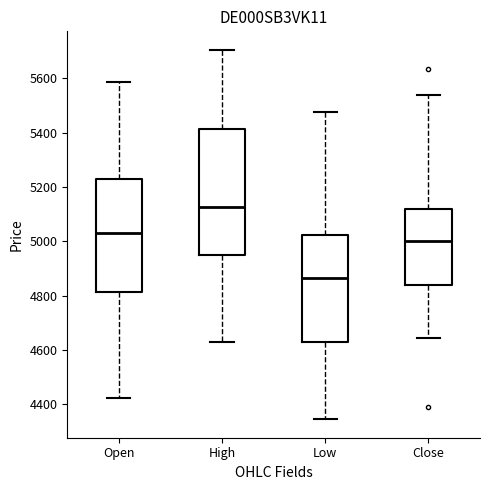

Reading left to right, read every box against the y-axis: the position of its median line, the range the box covers, and the ends of its whiskers. The values are not printed on the chart, so give them approximately, as read against the axis.

Open: median 5040, box 4820 to 5240, whiskers 4420 to 5580
High: median 5120, box 4960 to 5420, whiskers 4640 to 5700
Low: median 4860, box 4640 to 5020, whiskers 4340 to 5480
Close: median 5000, box 4840 to 5120, whiskers 4640 to 5540